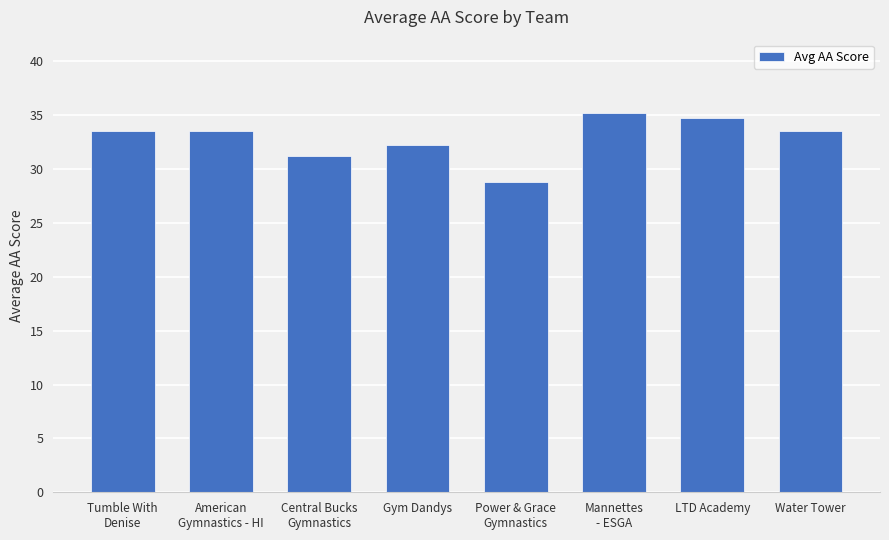

What is the difference between the second highest and second lowest values?

3.6